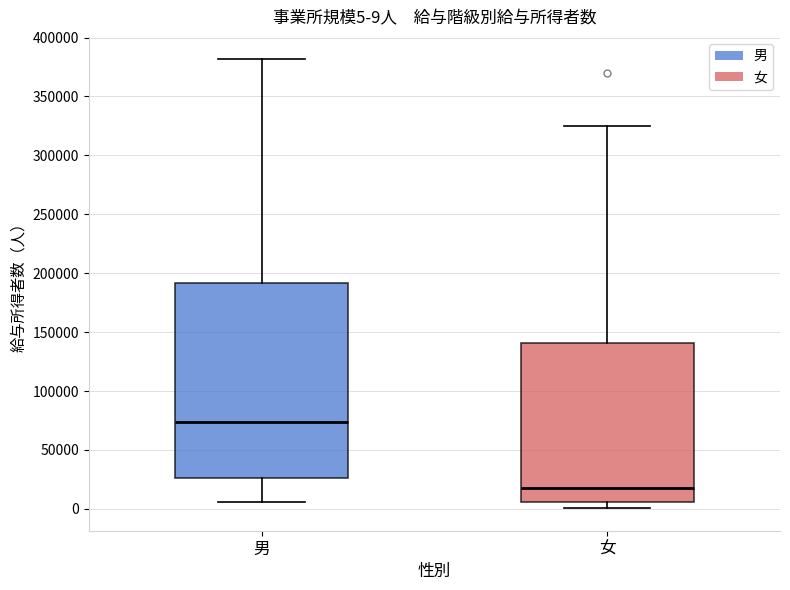

Which box has the highest median line?

男